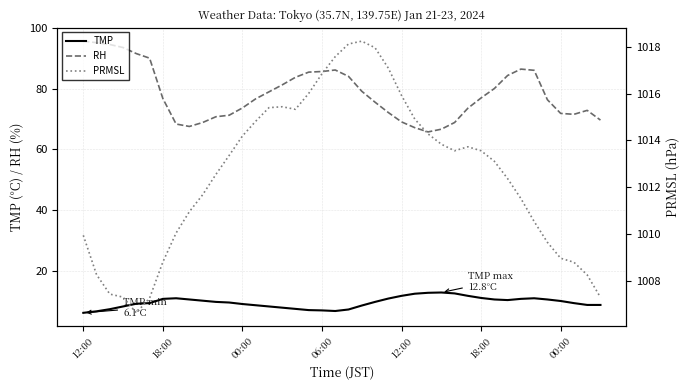

What is the greatest value displayed?

1018.2